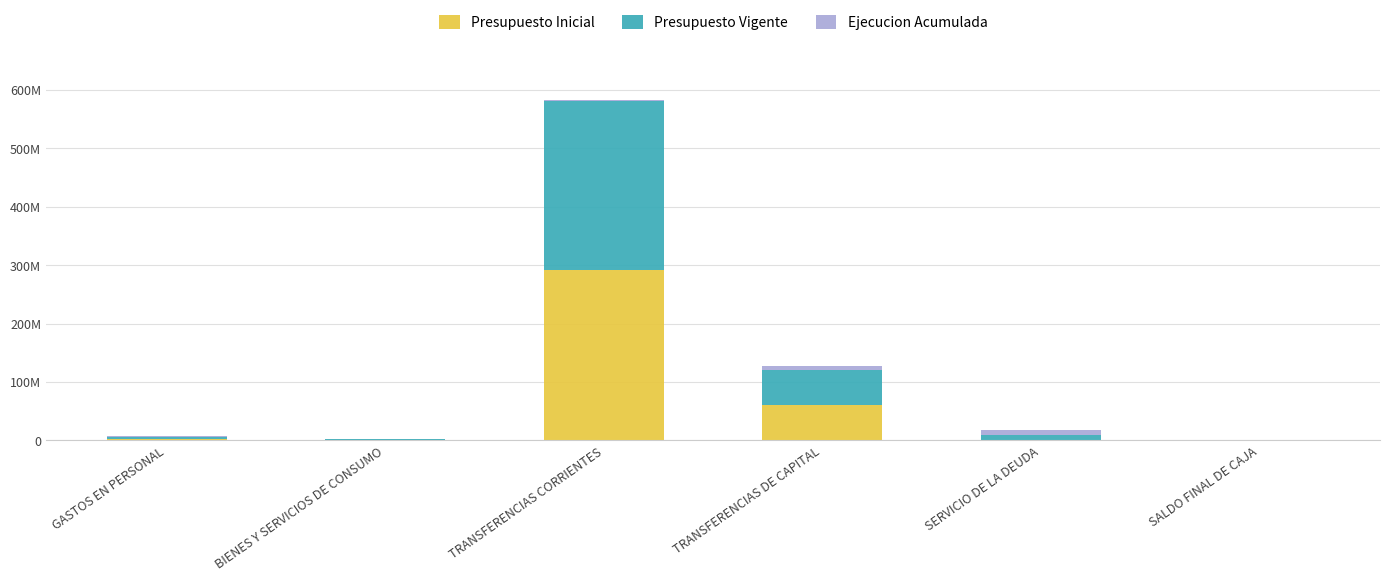

Are the bars horizontal?

No